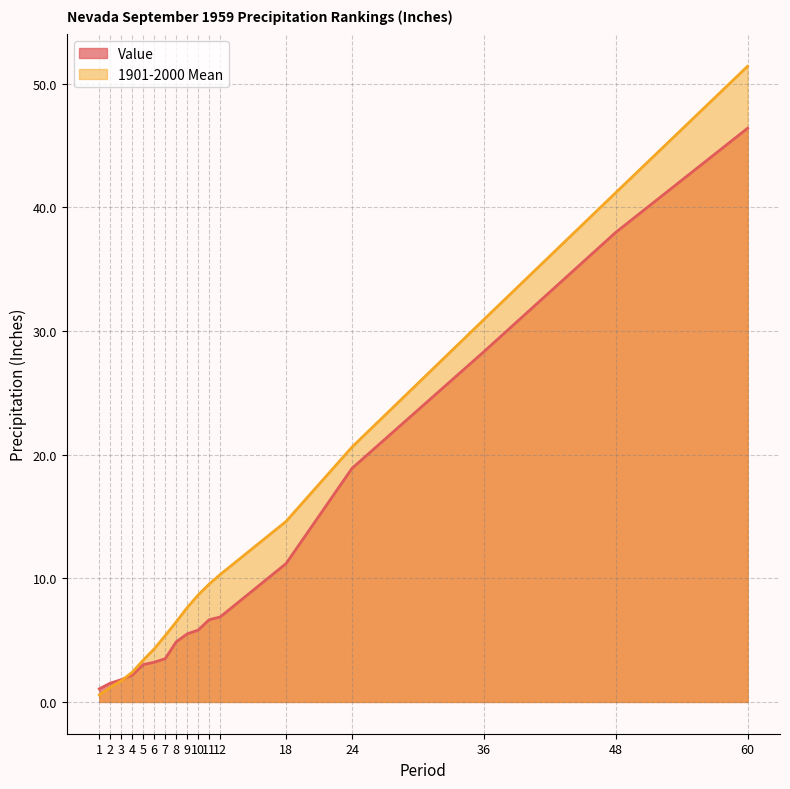

Which series has the largest range (max minus min)?

1901-2000 Mean